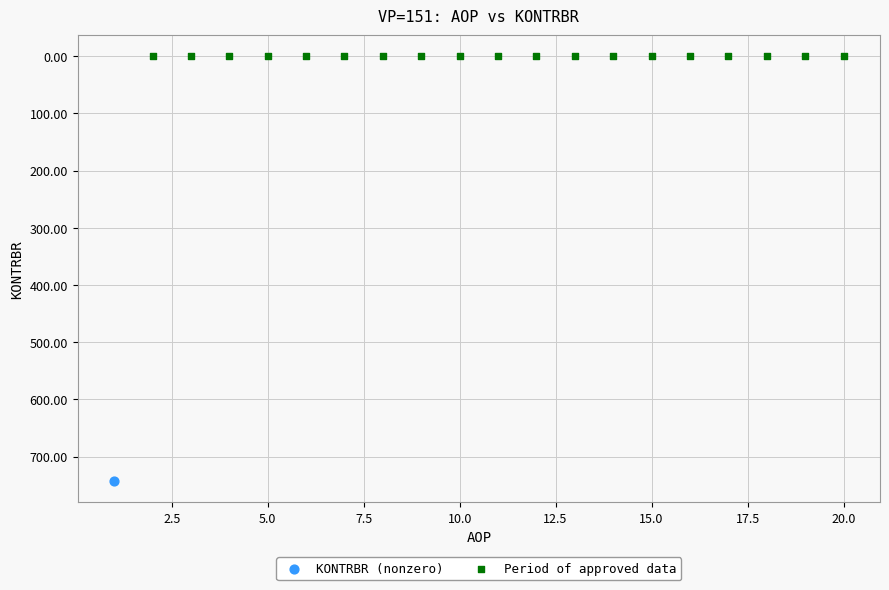

Which series contains the lowest Y value?

Period of approved data